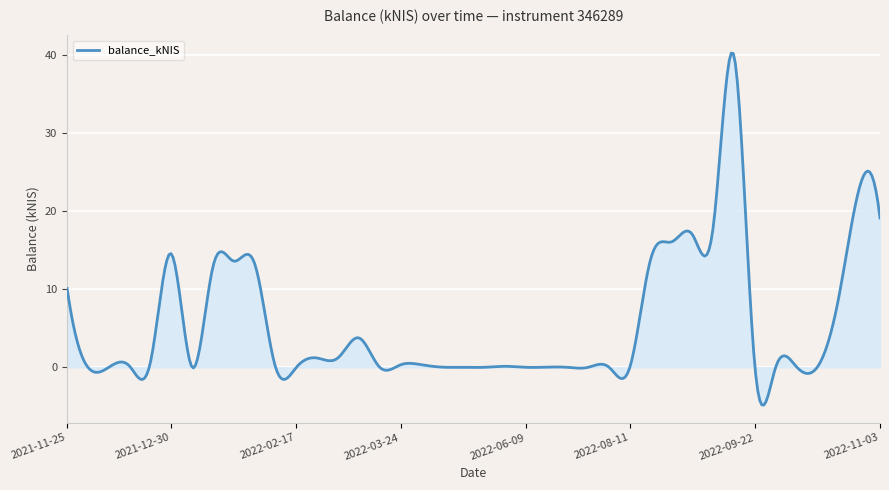

How many categories are shown in the chart?

400